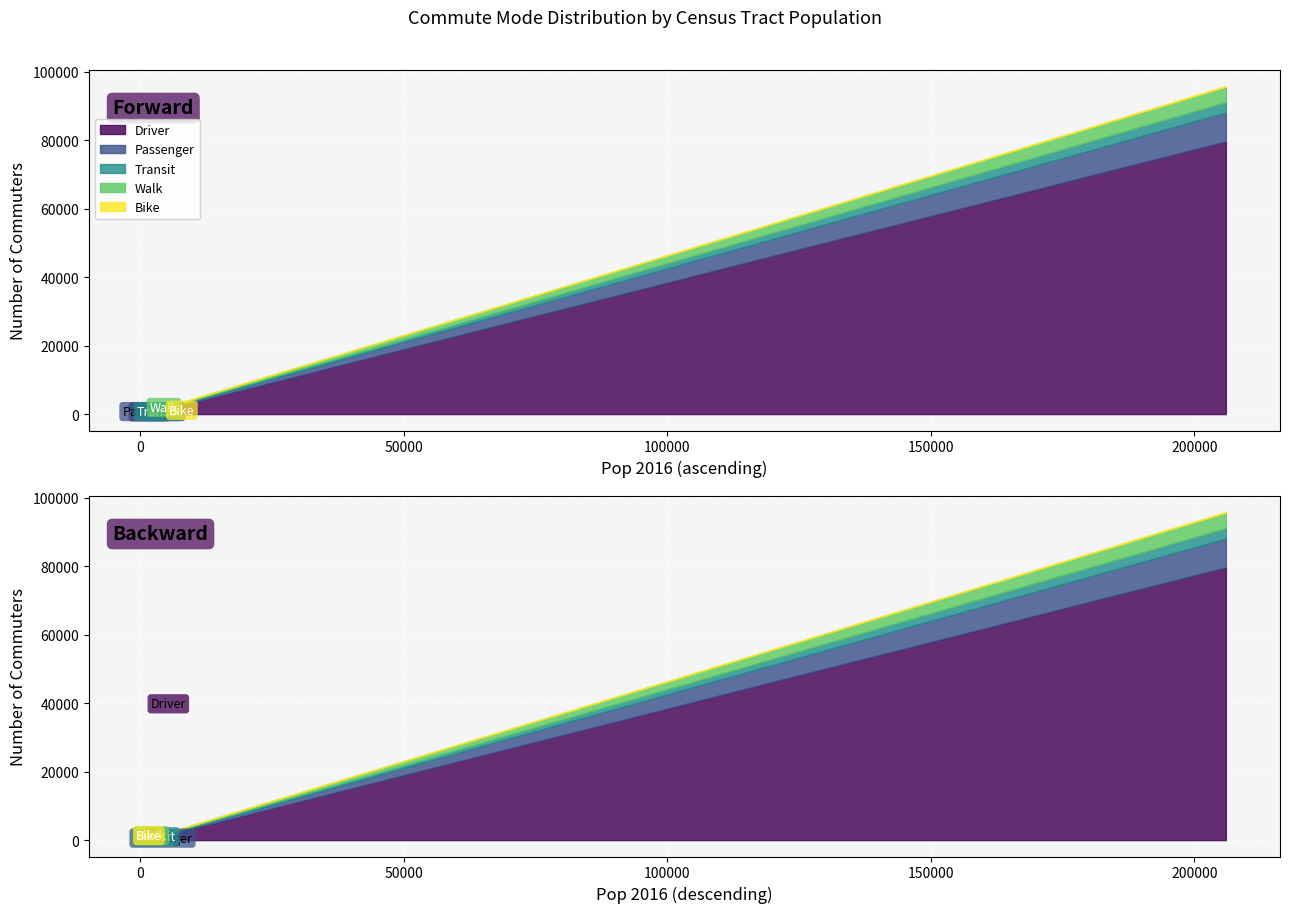

What position from the right is 10000?

20